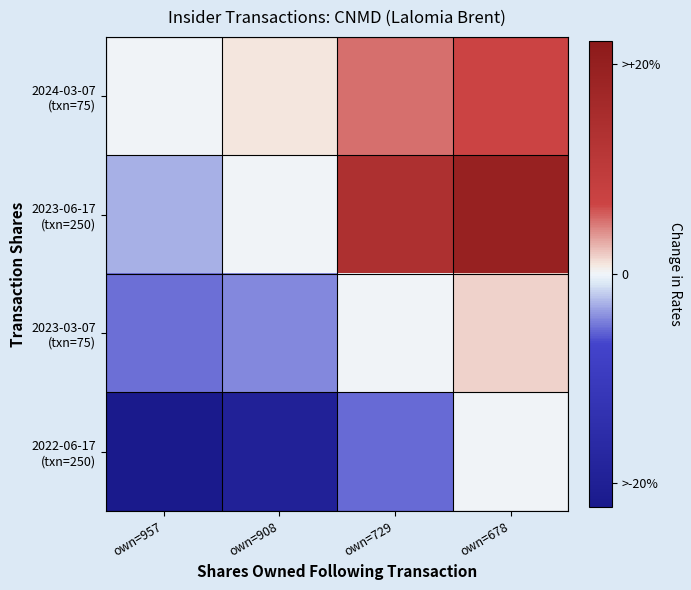

What is the total value across all series at own=908?

-10.9